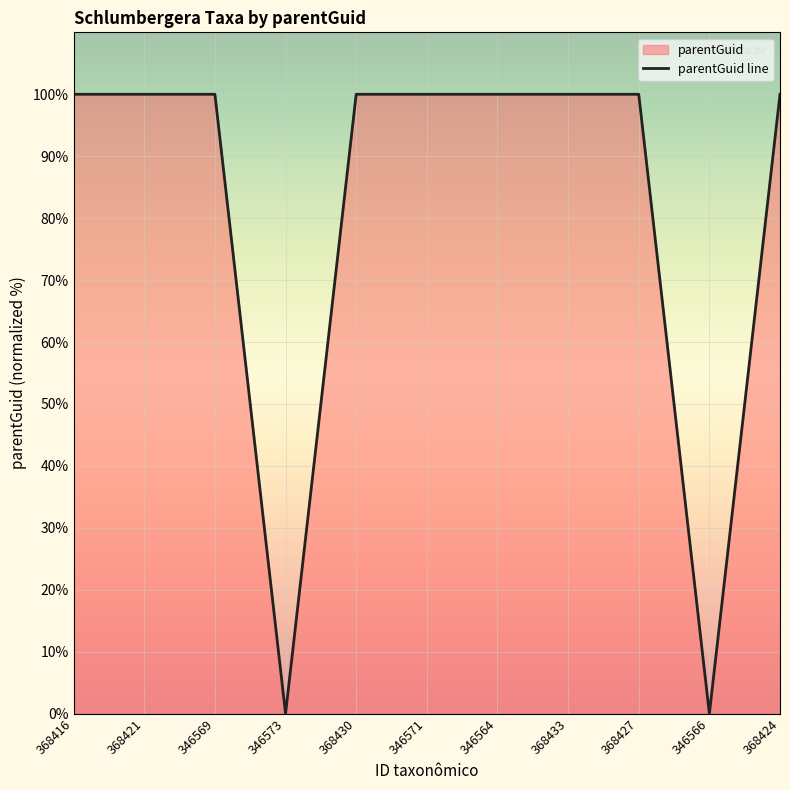

Which label corresponds to the smallest value in the chart?

346573